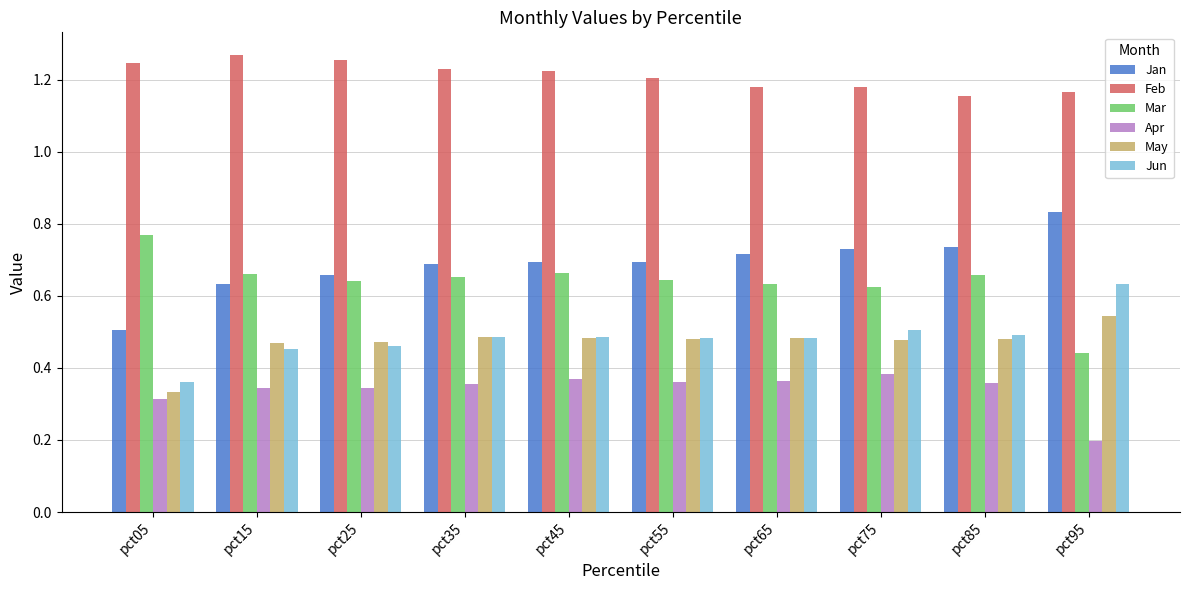

Where is Mar nearest to the value 0?

pct95